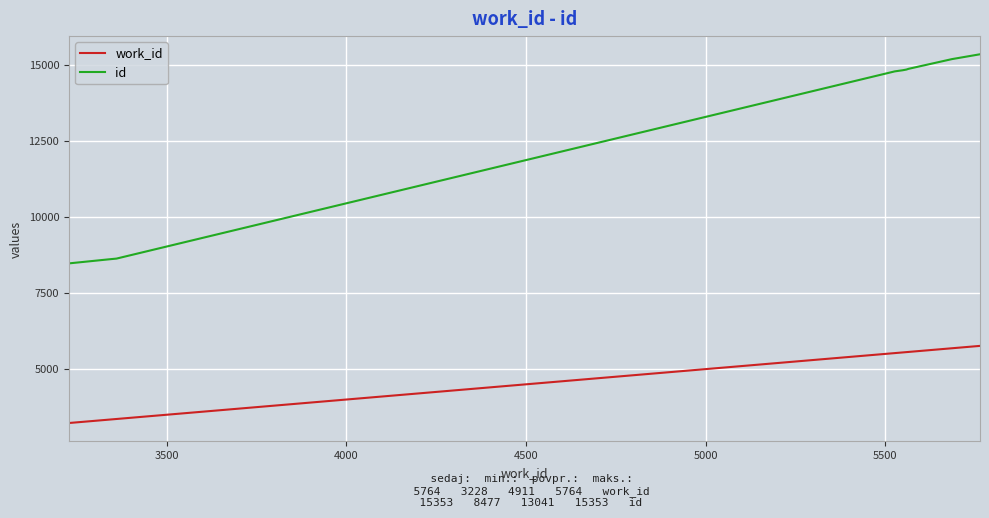

Which series has the widest spread of values?

id